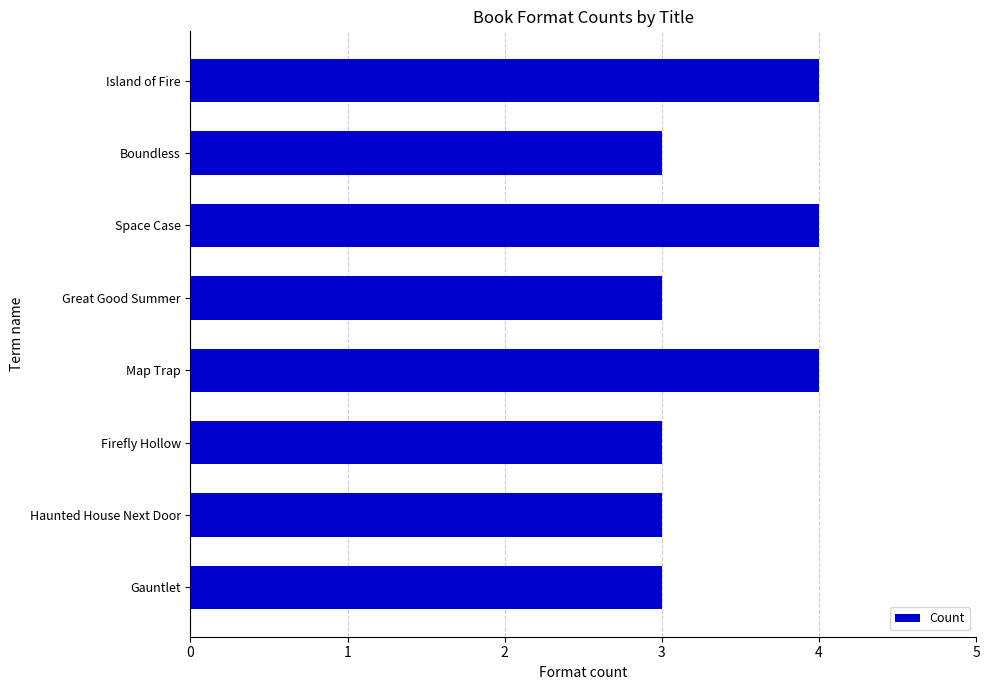

What is the greatest value displayed?

4